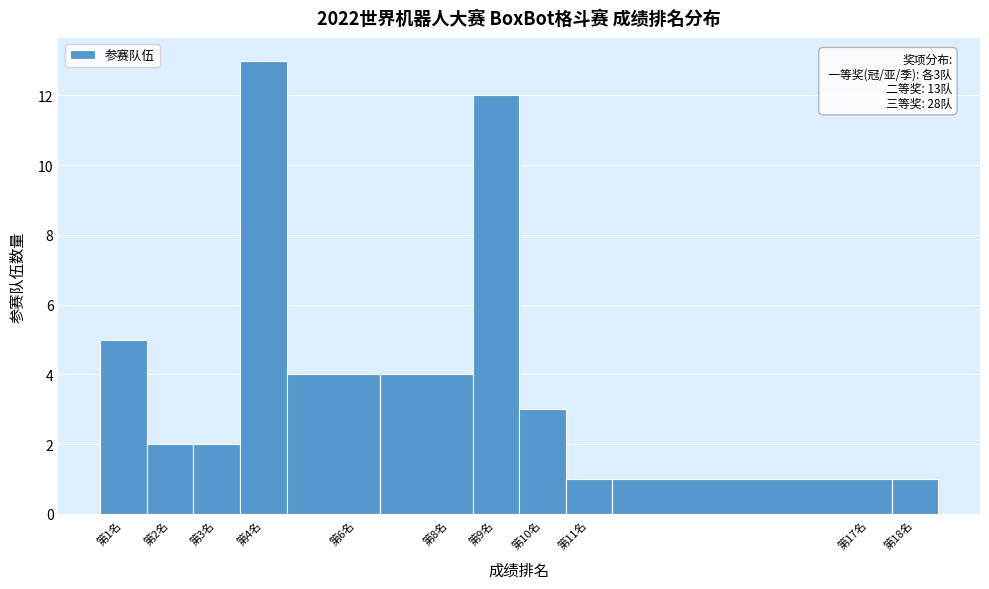

Which range on the x-axis has the tallest bar?

3.5 to 4.5